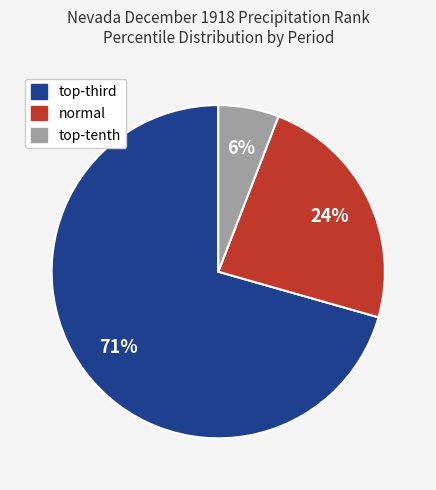

To the nearest percent, what is the average slice percentage?

33%